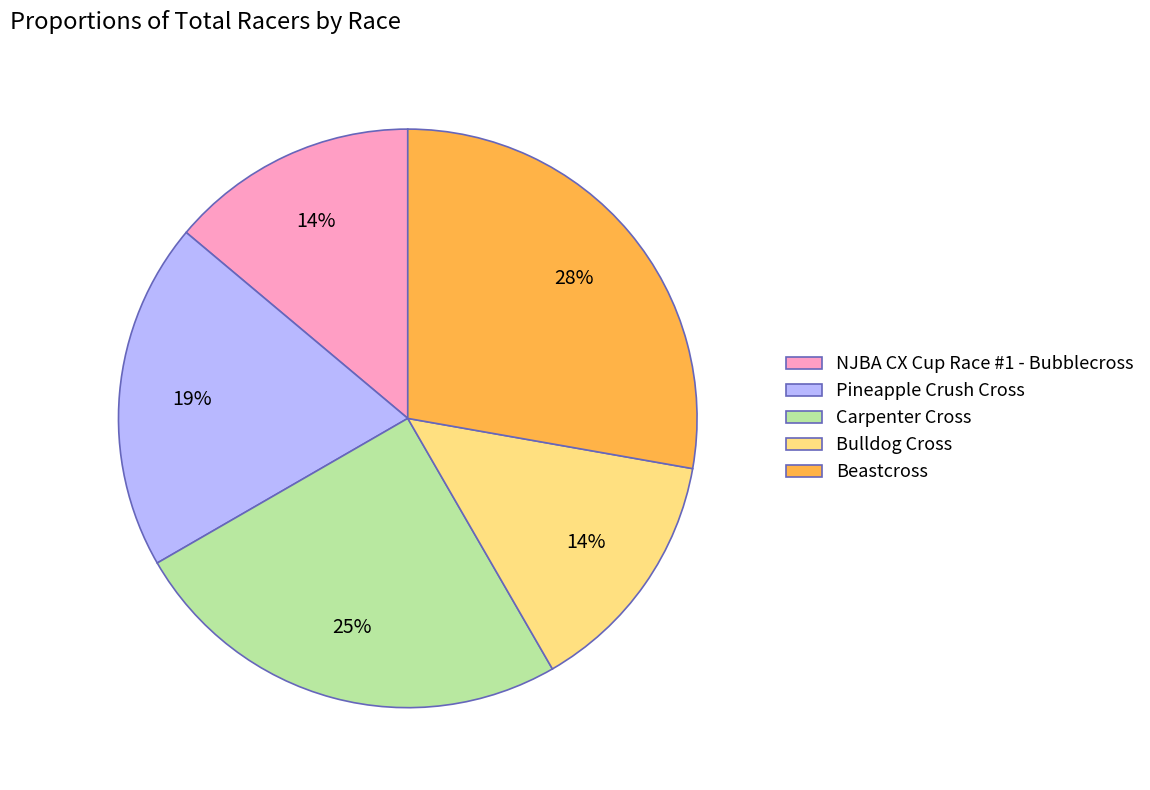

Which category has the biggest portion of the pie?

Beastcross